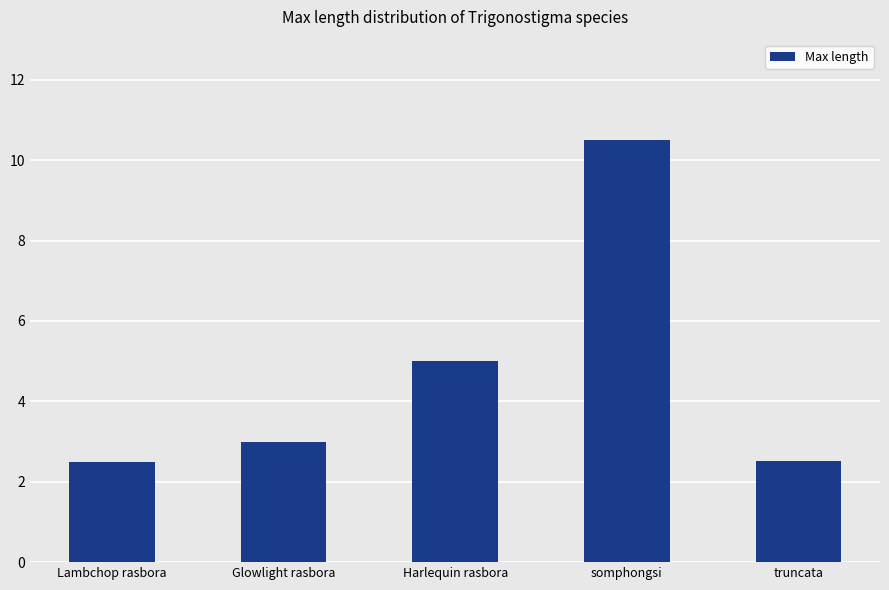

Where is the data nearest to the value 6?

Harlequin rasbora